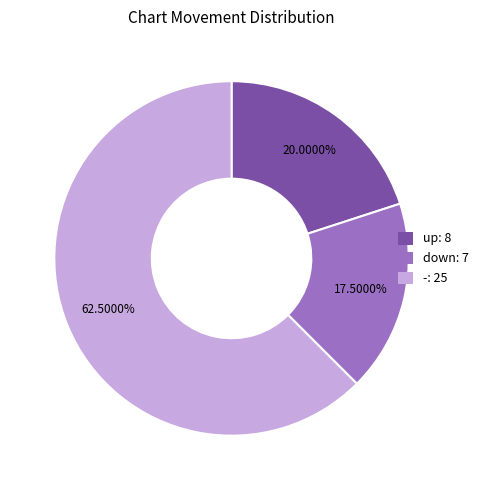

What is the largest slice in the pie chart?

-